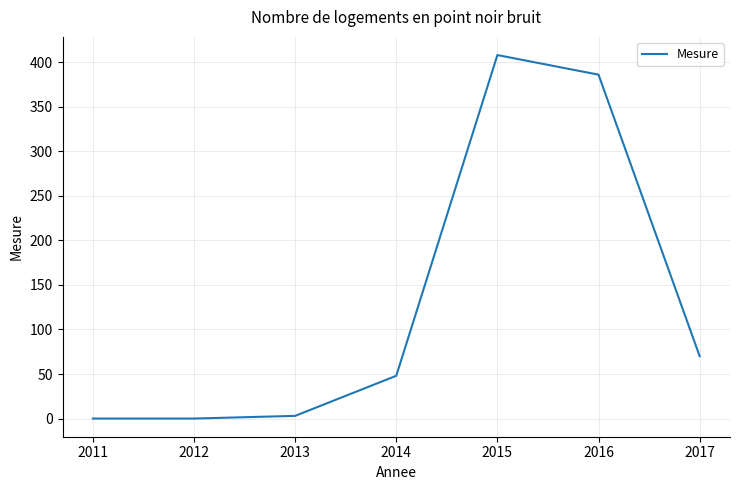

True or false: the data shows 200 at 2015.

False